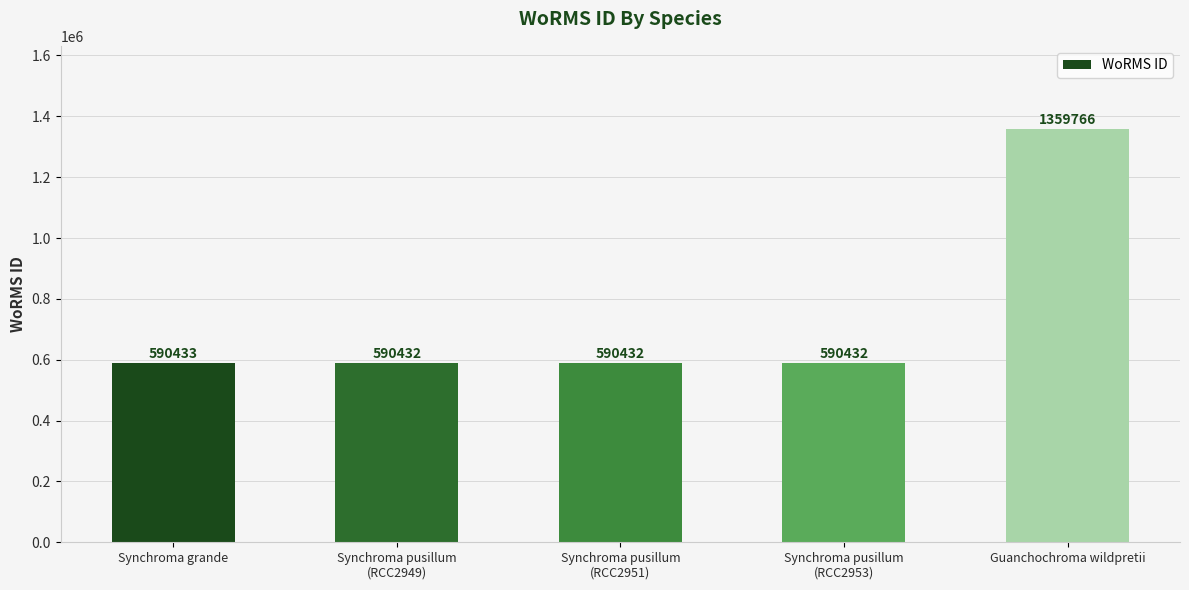

Reading right to left, list all the values displayed in this chart.

1359766	590432	590432	590432	590433